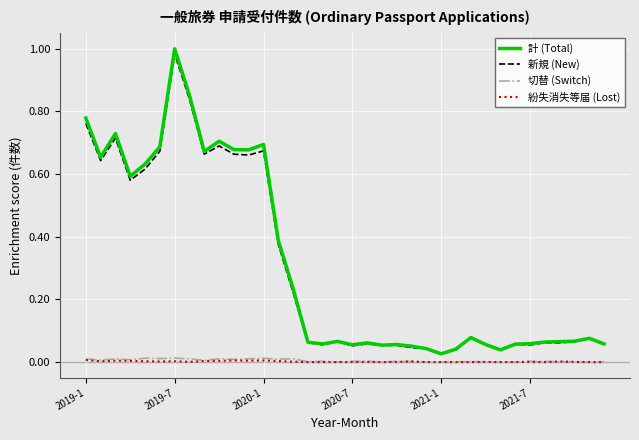

True or false: 新規 (New) and 切替 (Switch) cross at least once.

False